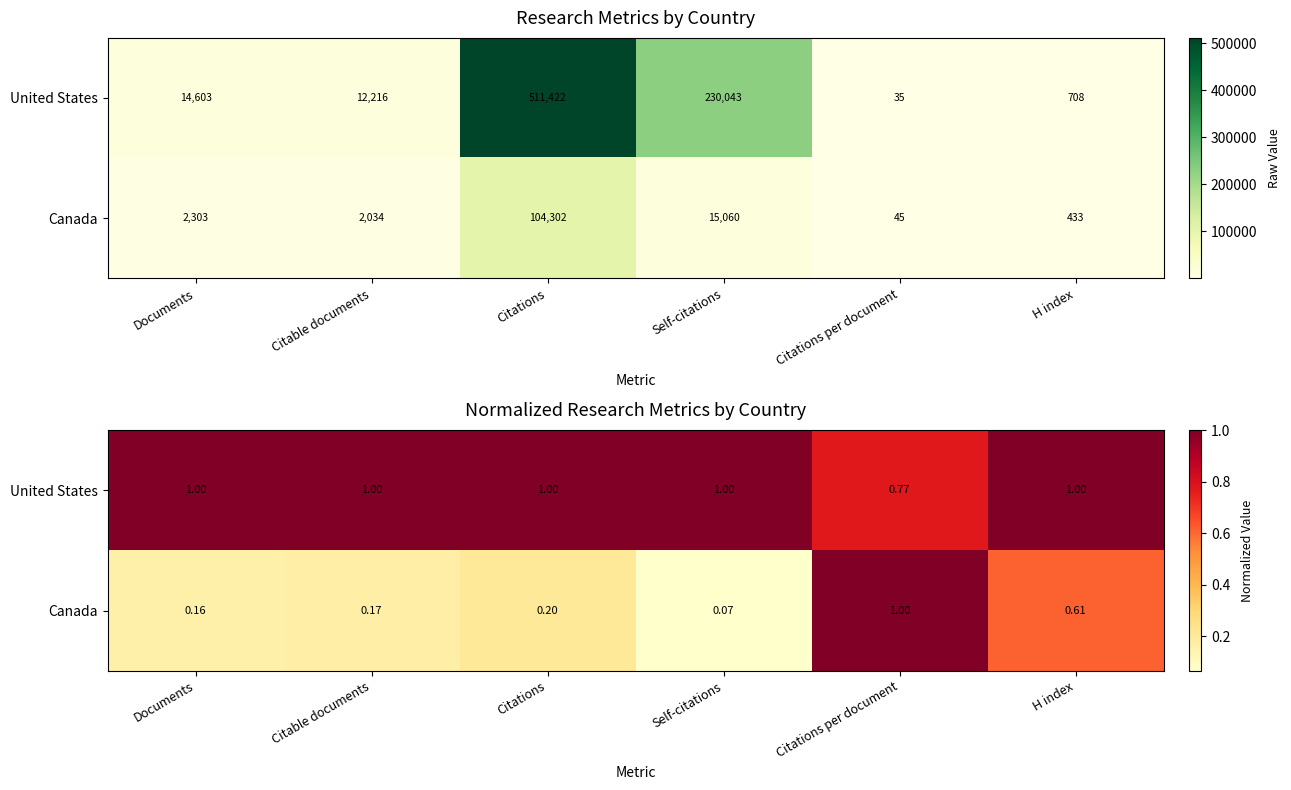

Is it true that United States equals 1.6 at Documents?

False